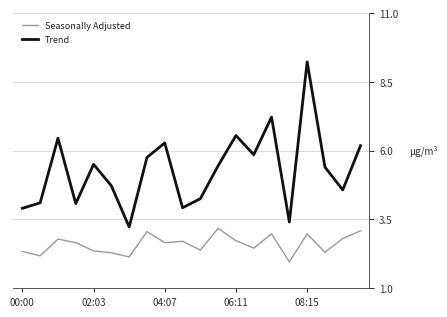

Does the chart have visible grid lines?

Yes